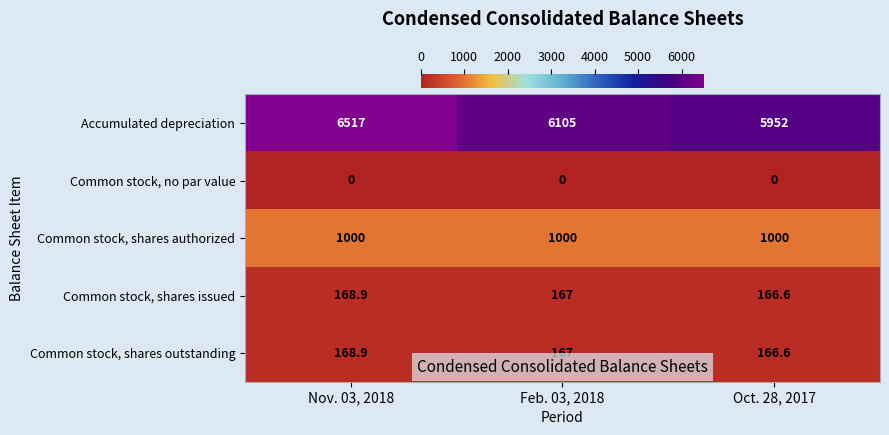

Which series has the largest range (max minus min)?

Accumulated depreciation